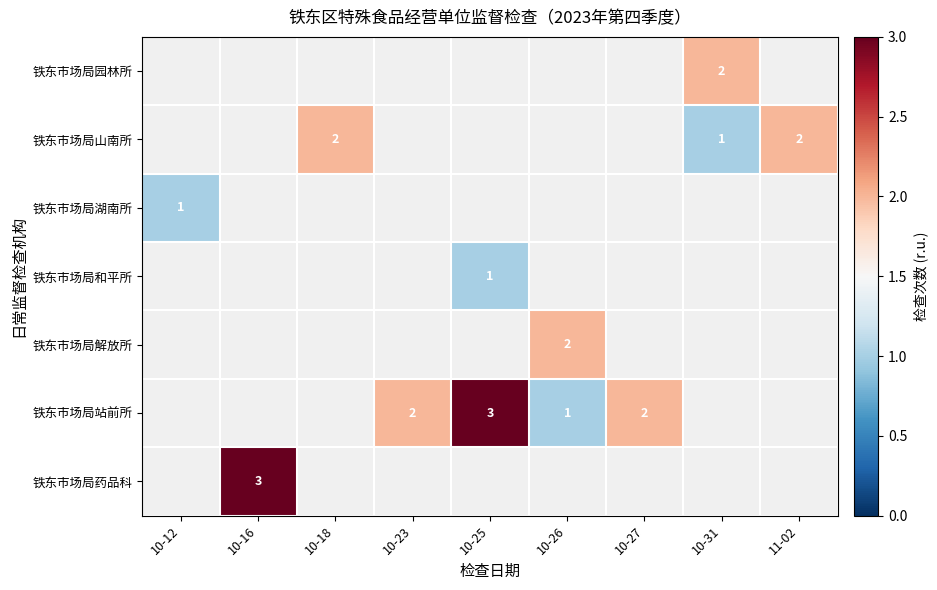

The value of 铁东市场局药品科 at 10-16 is 5. True or false?

False